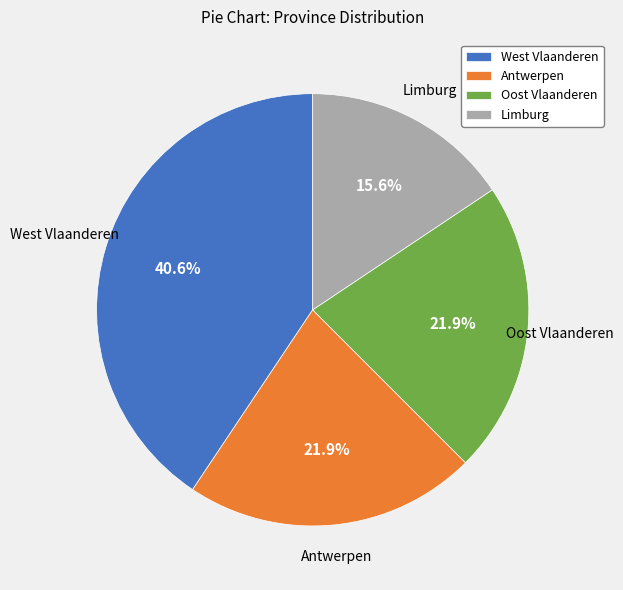

How many slices are in this pie chart?

4